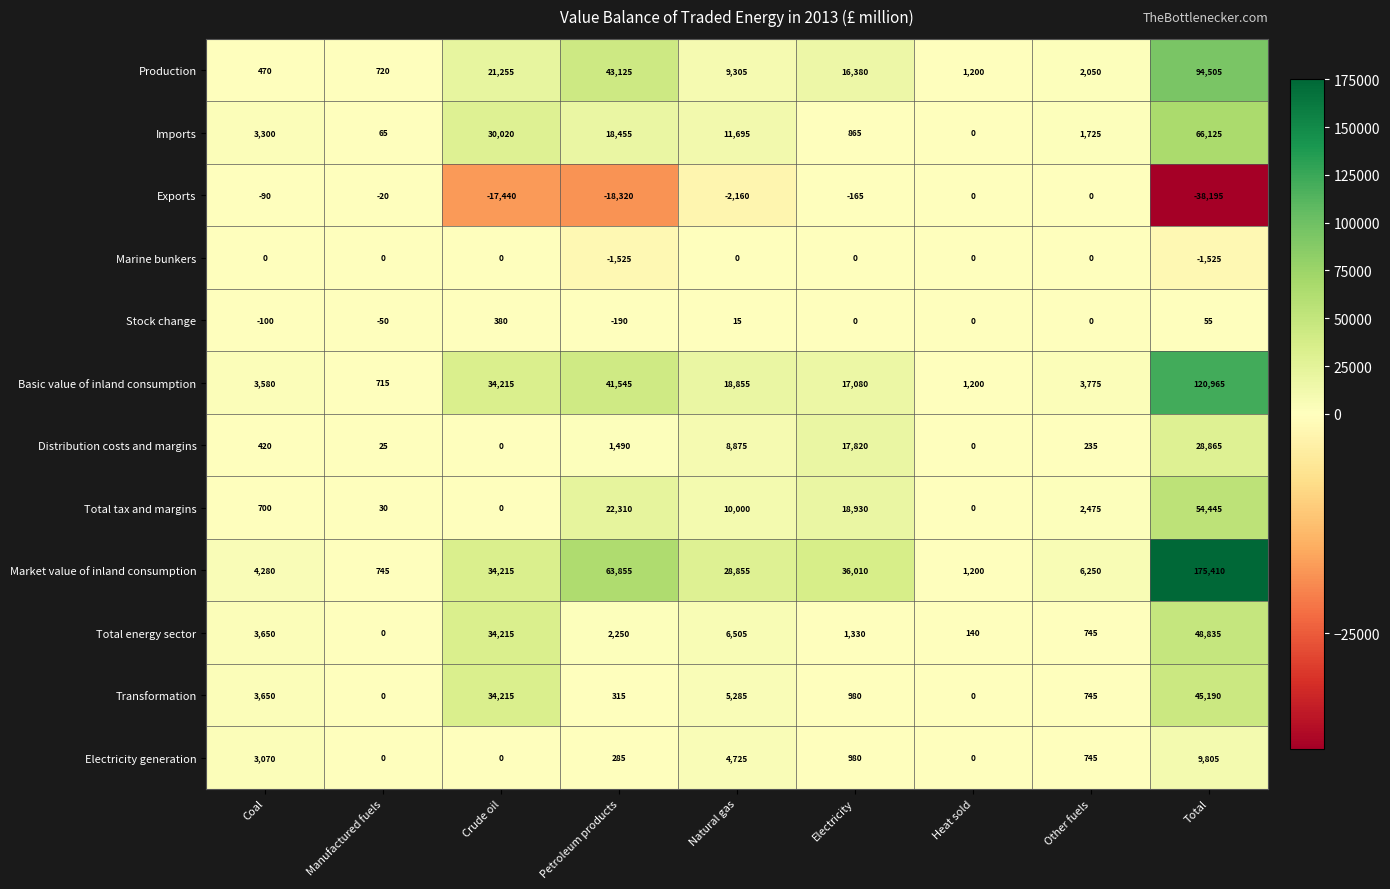

What is the greatest value displayed?

175410